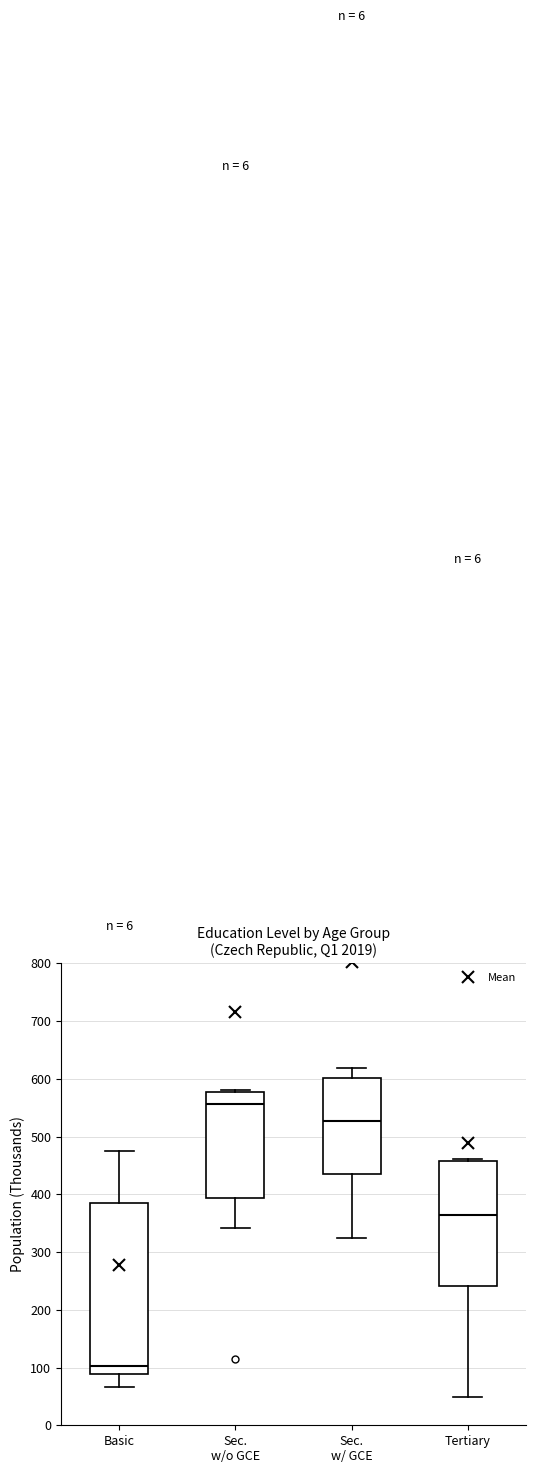

Reading left to right, read every box against the y-axis: the position of its median line, the range the box covers, and the ends of its whiskers. The values are not printed on the chart, so give them approximately, as read against the axis.

Basic: median 100, box 90 to 390, whiskers 70 to 480
Sec. w/o GCE: median 560, box 390 to 580, whiskers 340 to 580 (just above the box's upper edge)
Sec. w/ GCE: median 530, box 440 to 600, whiskers 320 to 620
Tertiary: median 360, box 240 to 460, whiskers 50 to 460